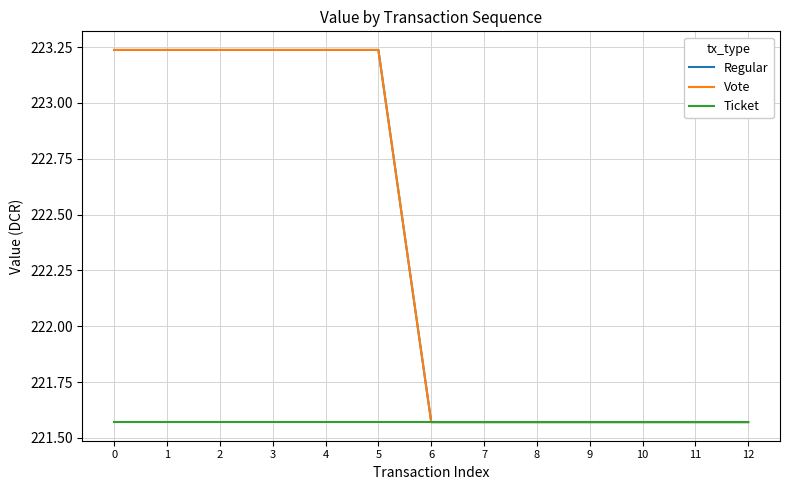

Which series has the widest spread of values?

Regular